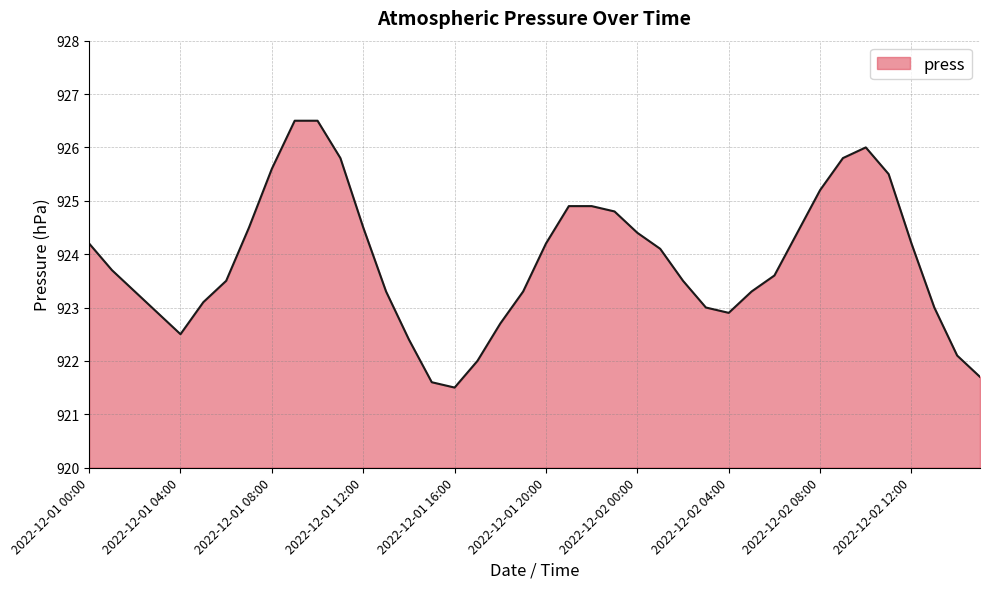

Count the number of categories in the chart.

40